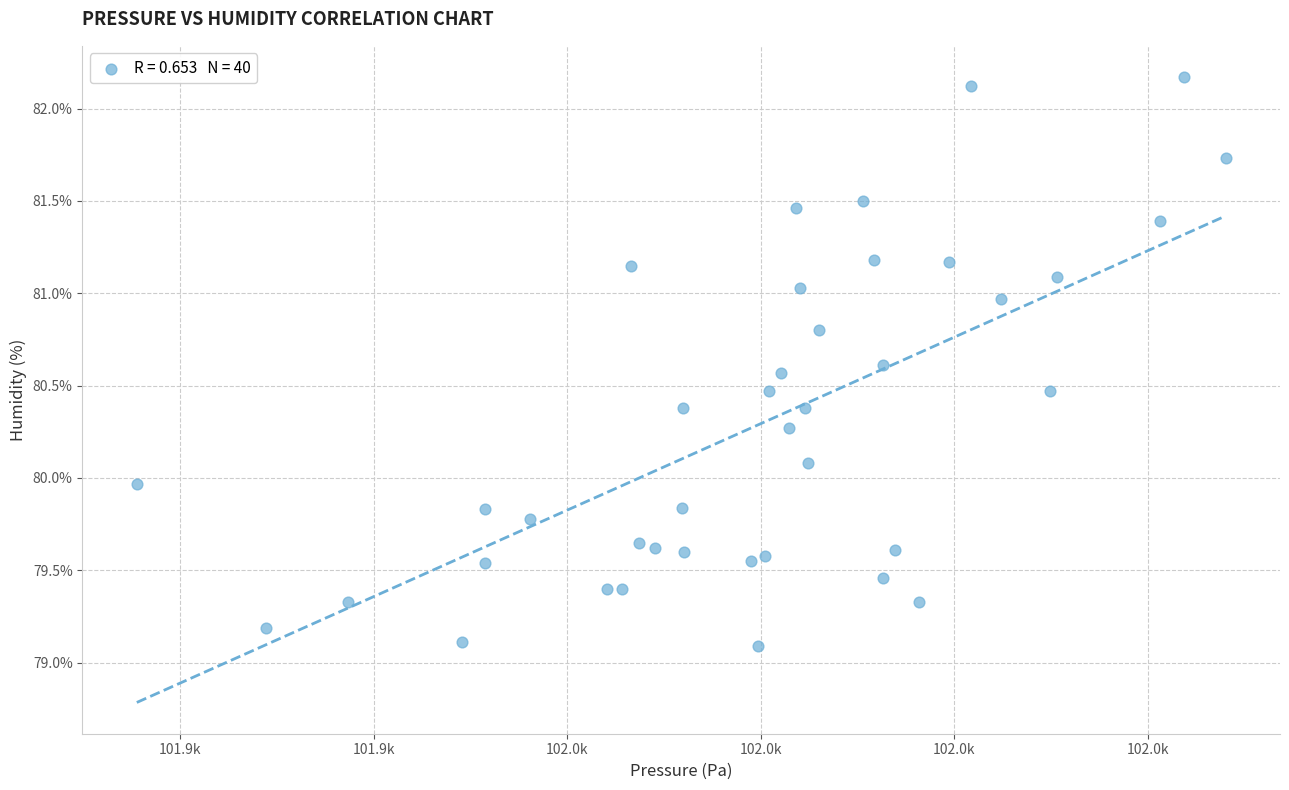

What is the range of X values (max minus min)?

56.3